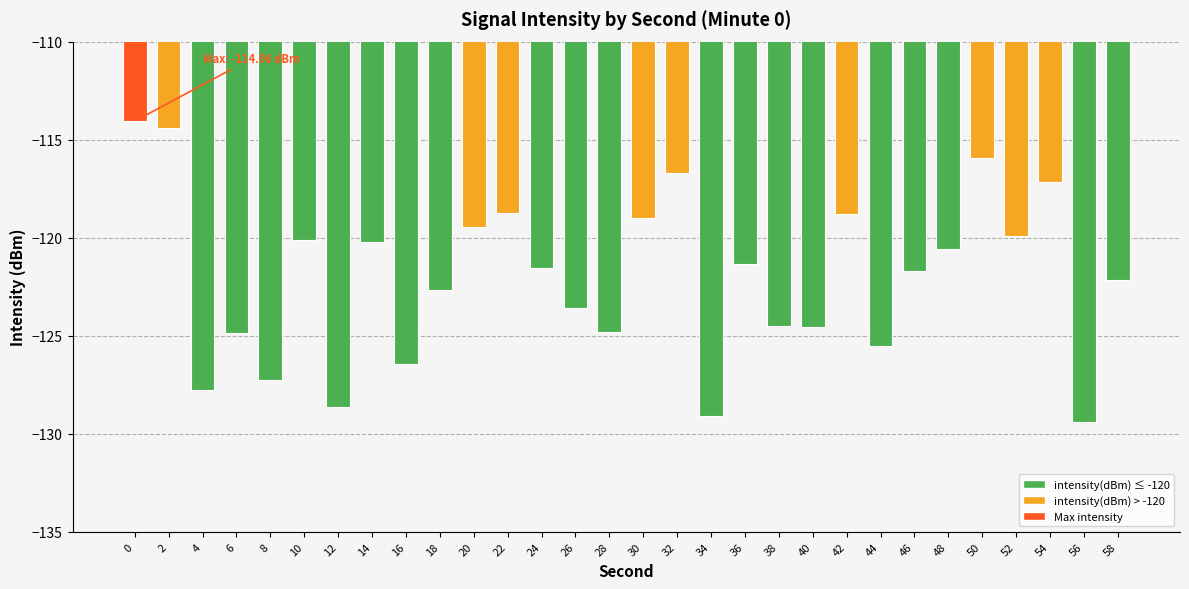

How many data points are less than -121?

17